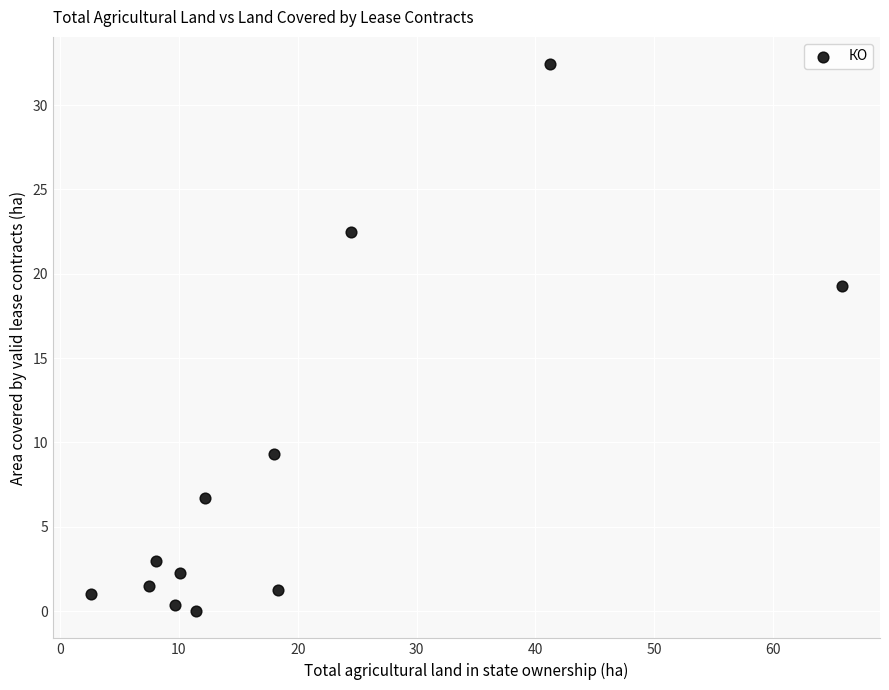

What Y value in the scatter plot is closest to 16?

19.3